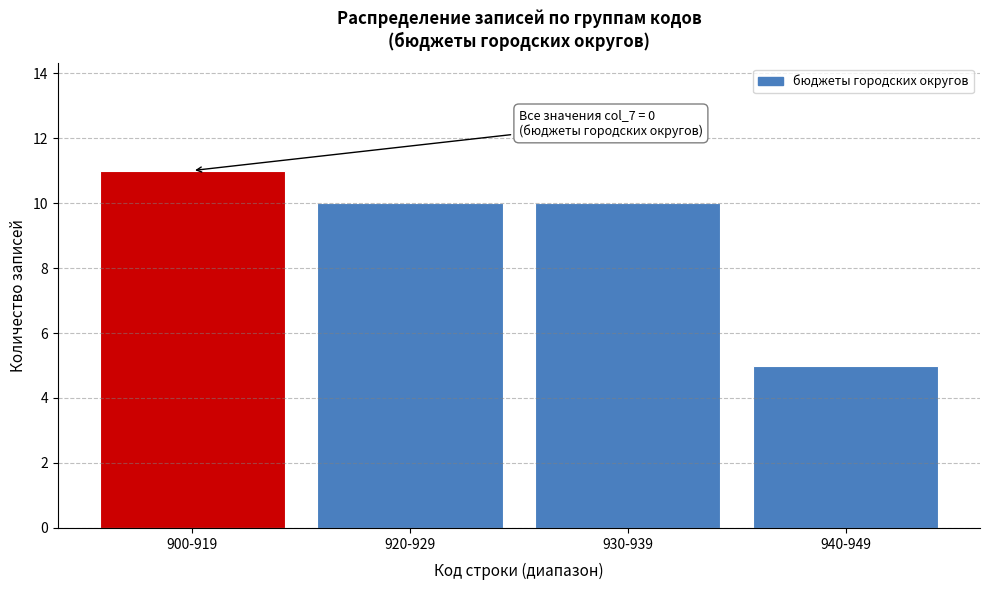

Reading left to right, transcribe all the data shown in this chart.

900-919=11	920-929=10	930-939=10	940-949=5